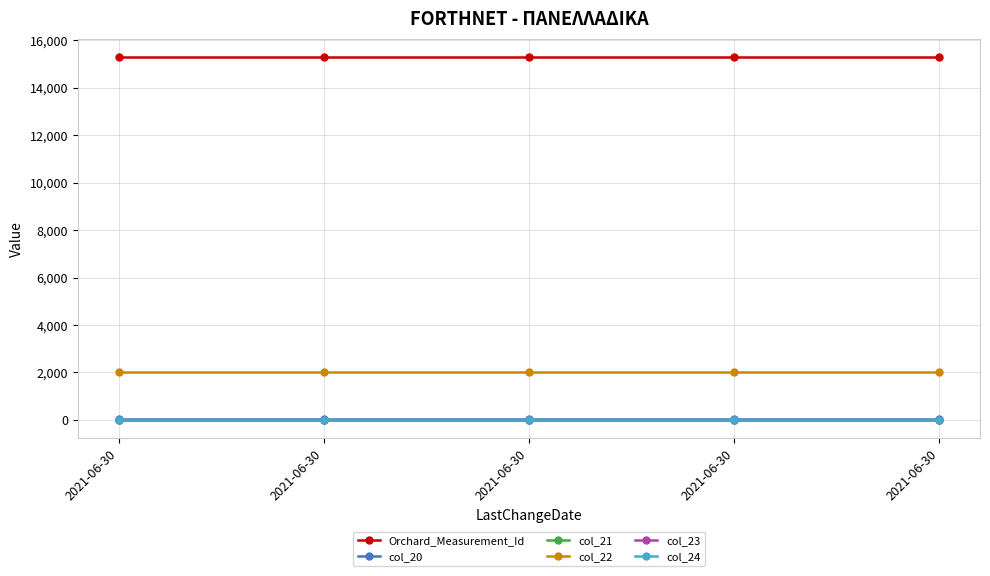

What is the greatest value displayed?

15300